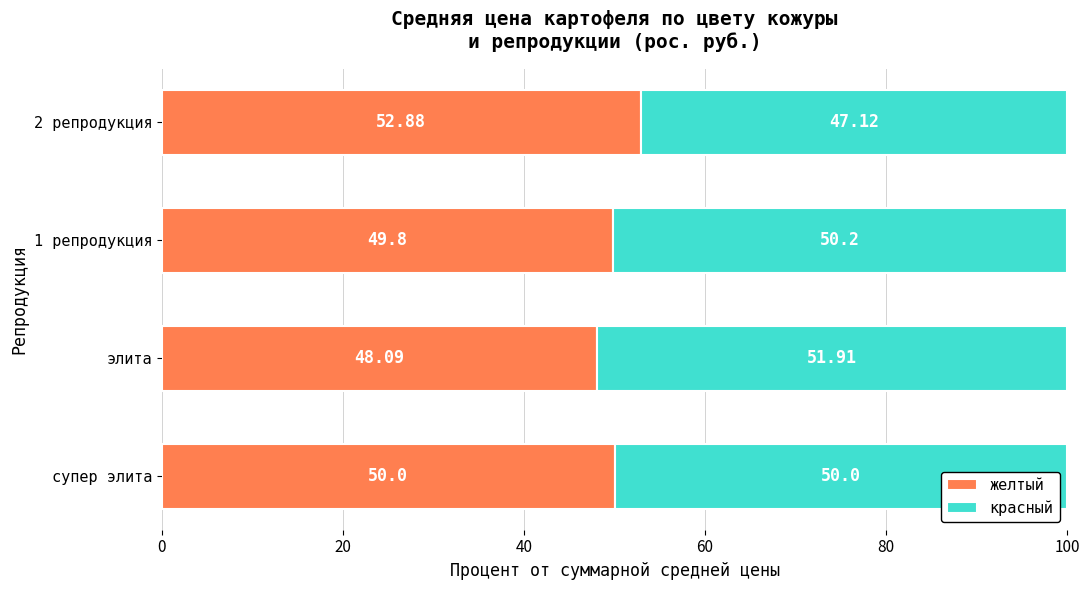

At which label is желтый closest to 50?

супер элита